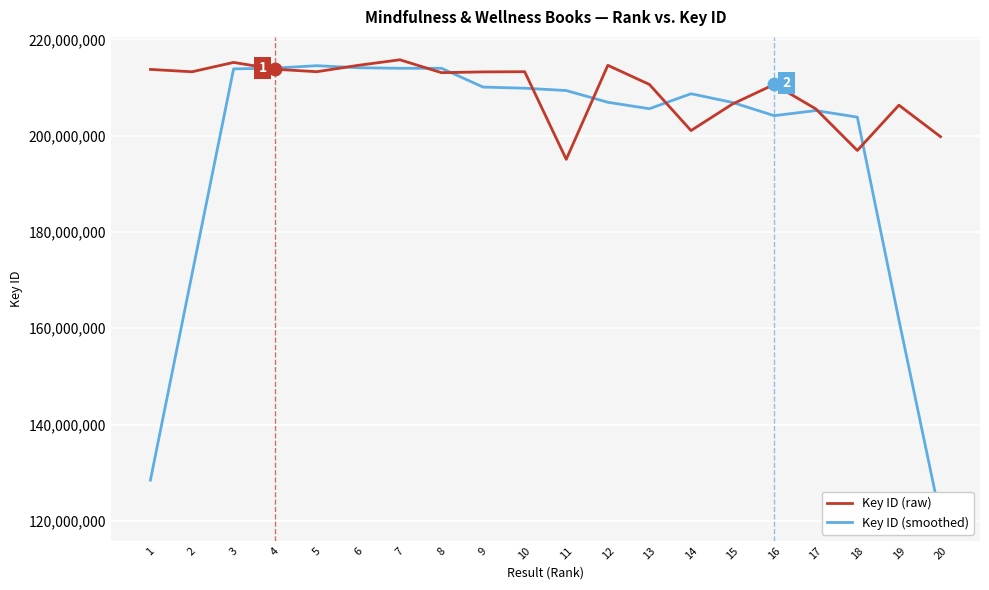

Which series contains the highest Y value?

Key ID (raw)